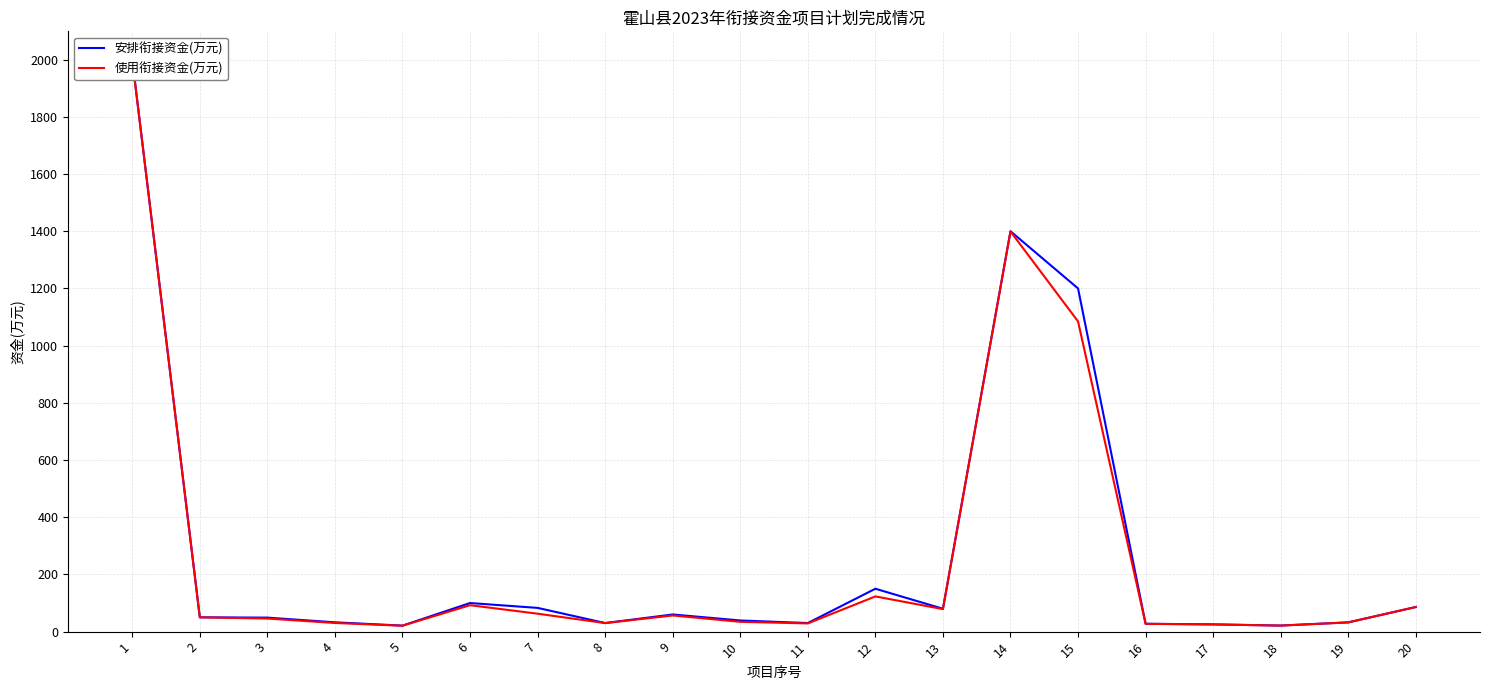

True or false: 使用衔接资金(万元) has more than 0 interior local peaks.

True